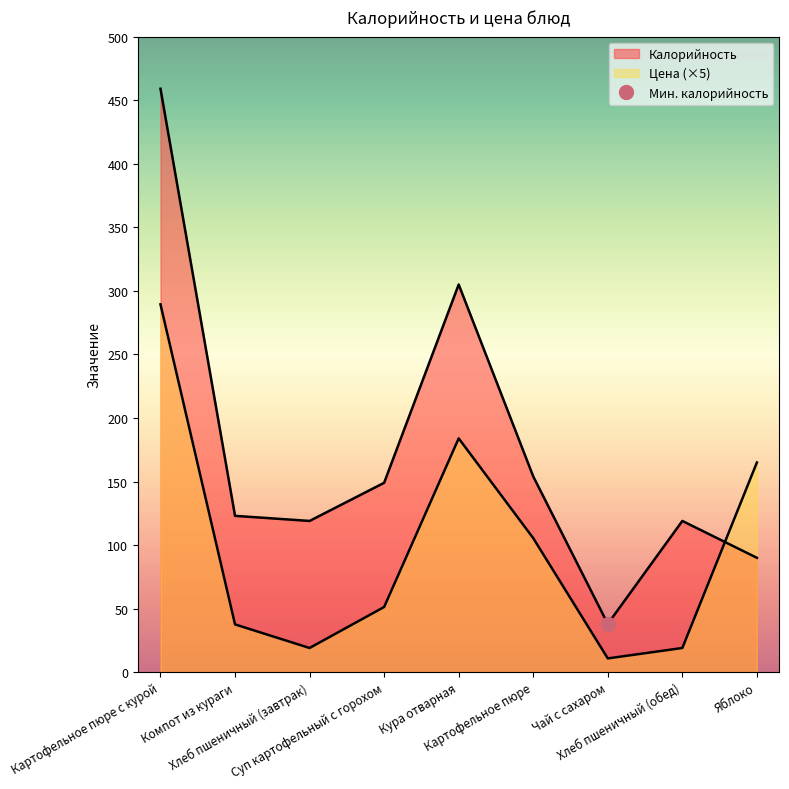

The value of Цена at Хлеб пшеничный (обед) is 24.9. True or false?

False